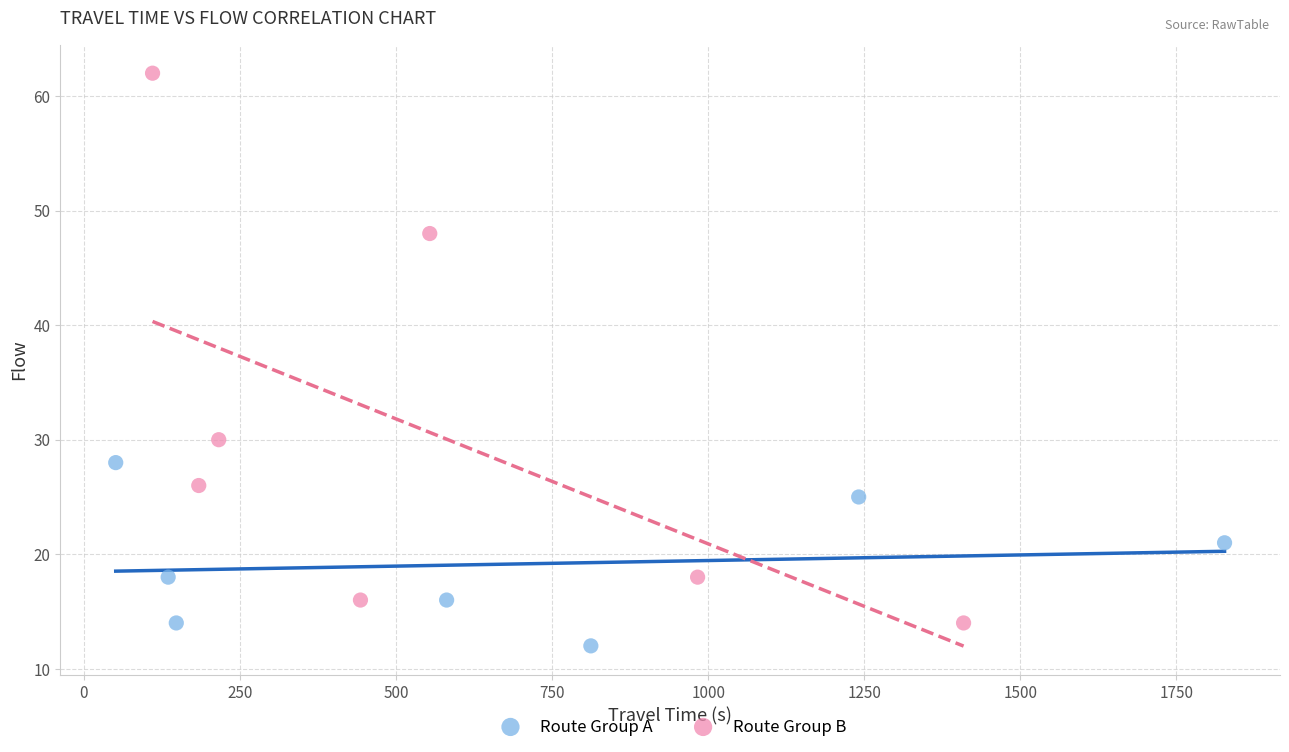

What are all the series names shown in the legend?

Route Group A, Route Group B